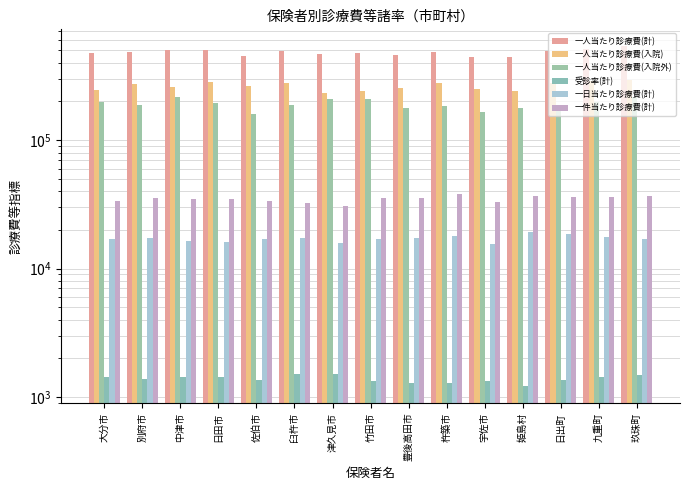

Which label corresponds to the smallest value in the chart?

姫島村